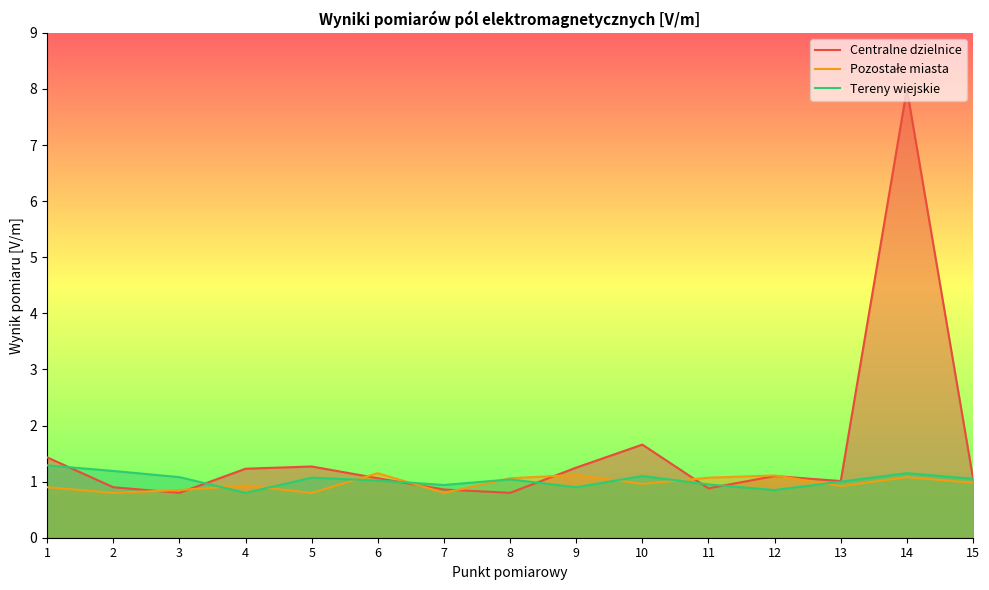

What is the sum of all Tereny wiejskie values?

15.4